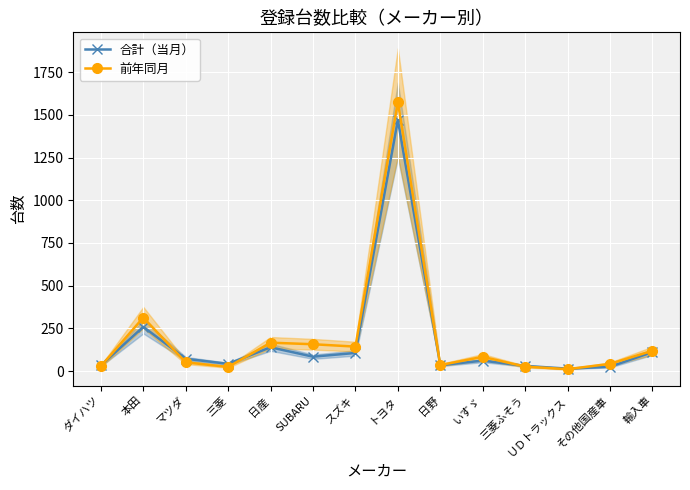

Between いすゞ and 輸入車, which is larger?

輸入車